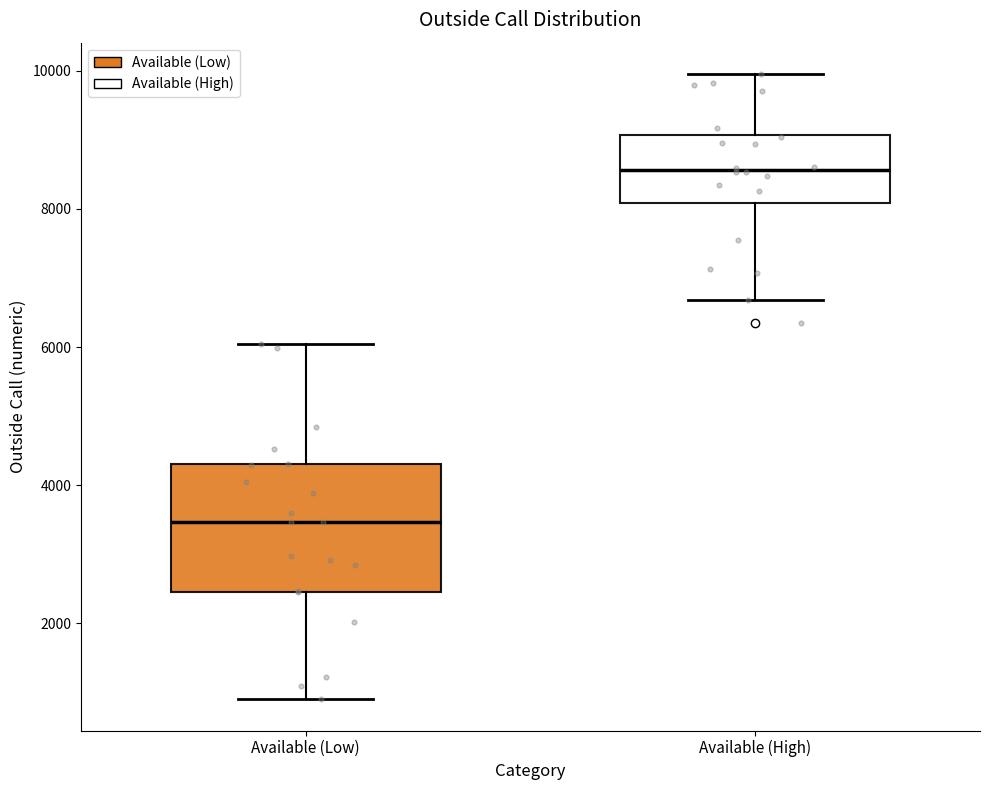

Reading left to right, transcribe this box plot: for each box, give where its median line is, the range the box spans, and where its two whiskers end, as read against the y-axis. The values are not printed on the chart, so give them approximately, as read against the axis.

Available (Low): median 3400, box 2400 to 4200, whiskers 1000 to 6000
Available (High): median 8600, box 8000 to 9000, whiskers 6600 to 10000